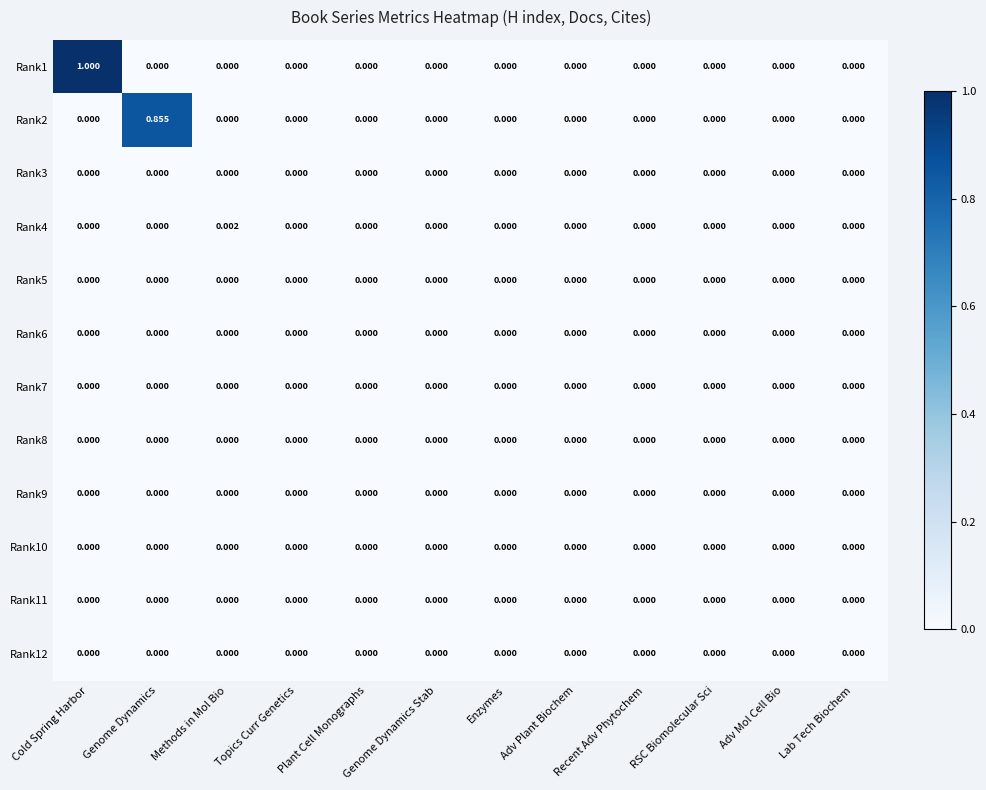

At which label does Rank1 reach its peak?

Cold Spring Harbor